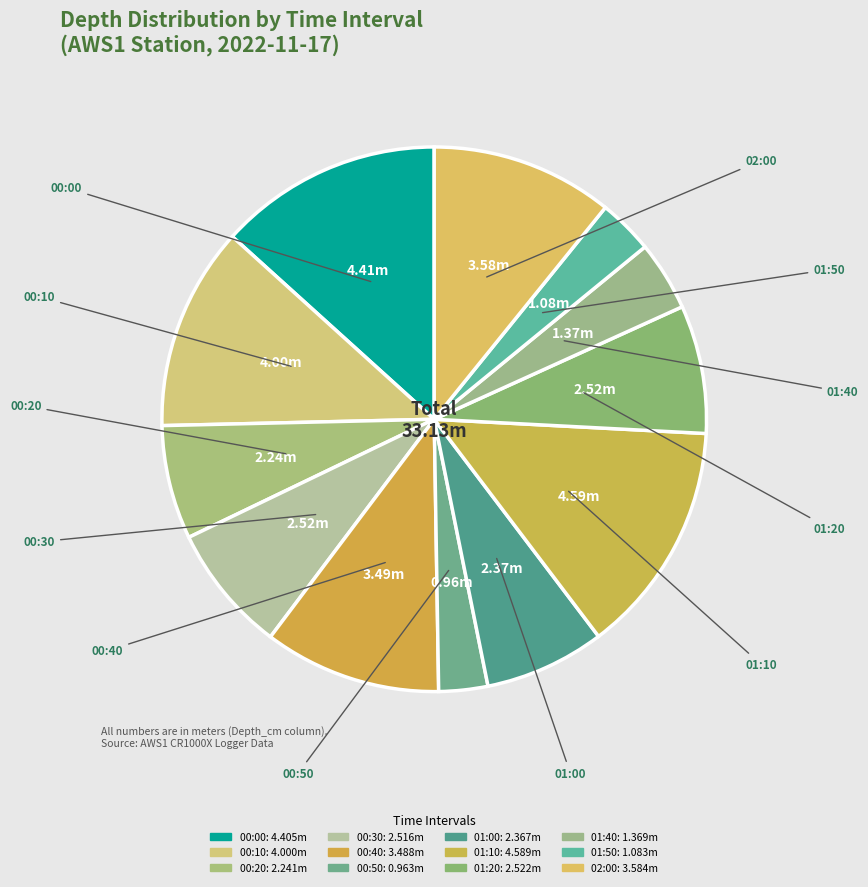

To the nearest percent, what is the average slice percentage?

8%